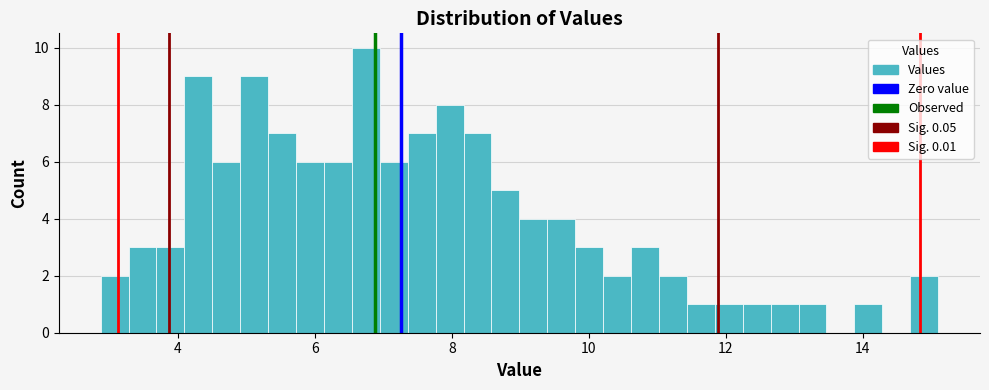

Read against the x-axis, roughly where is the centre of the tallest bar?

6.8